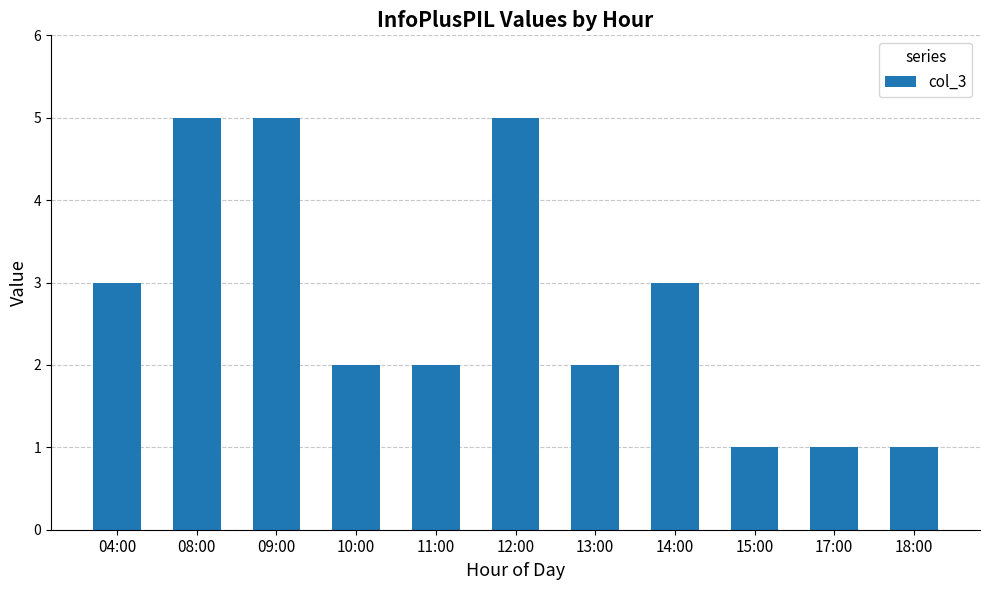

Reading right to left, transcribe all the data shown in this chart.

1	1	1	3	2	5	2	2	5	5	3